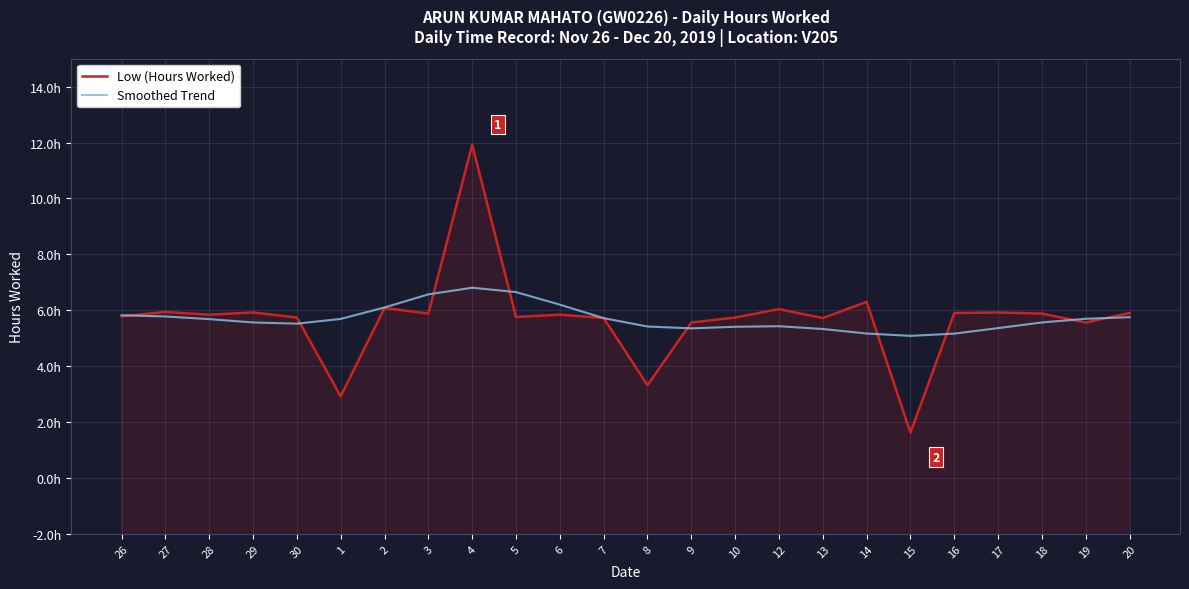

In Low (Hours Worked), how many points are higher than both neighbors (excluding endpoints)?

8